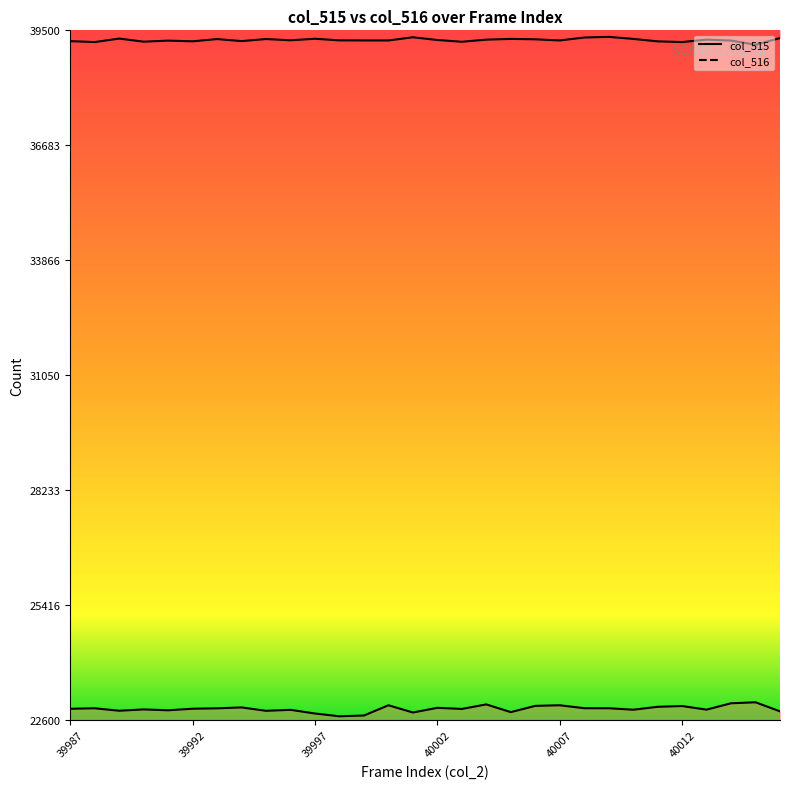

True or false: col_516 and col_515 cross at least once.

False